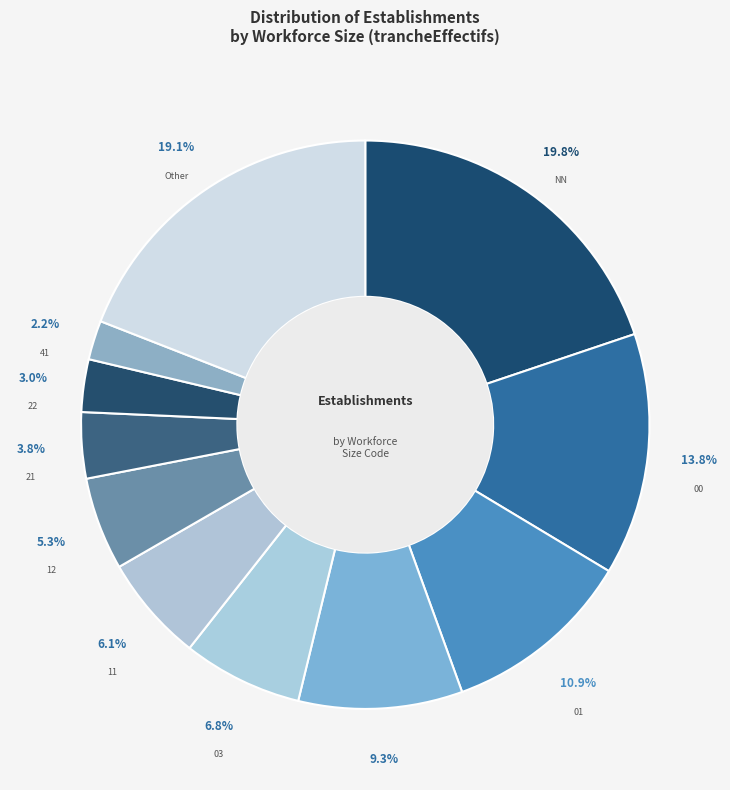

Between 01 and Other, which is larger?

Other